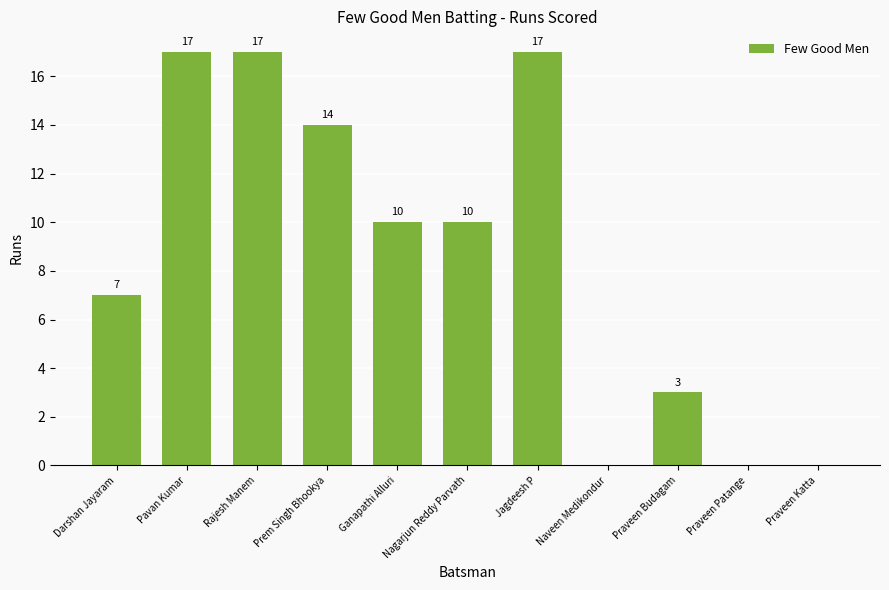

The chart shows a value of 28 at Jagdeesh P. True or false?

False